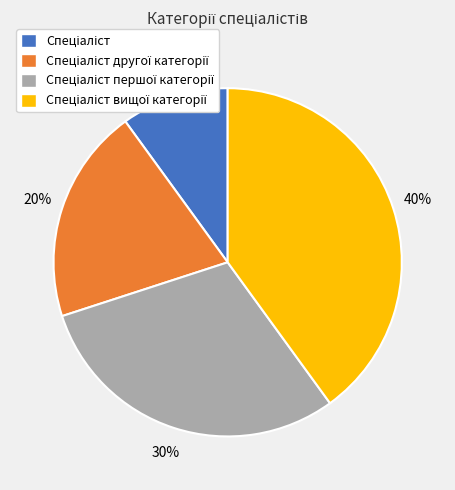

To the nearest percent, what is the average slice percentage?

25%